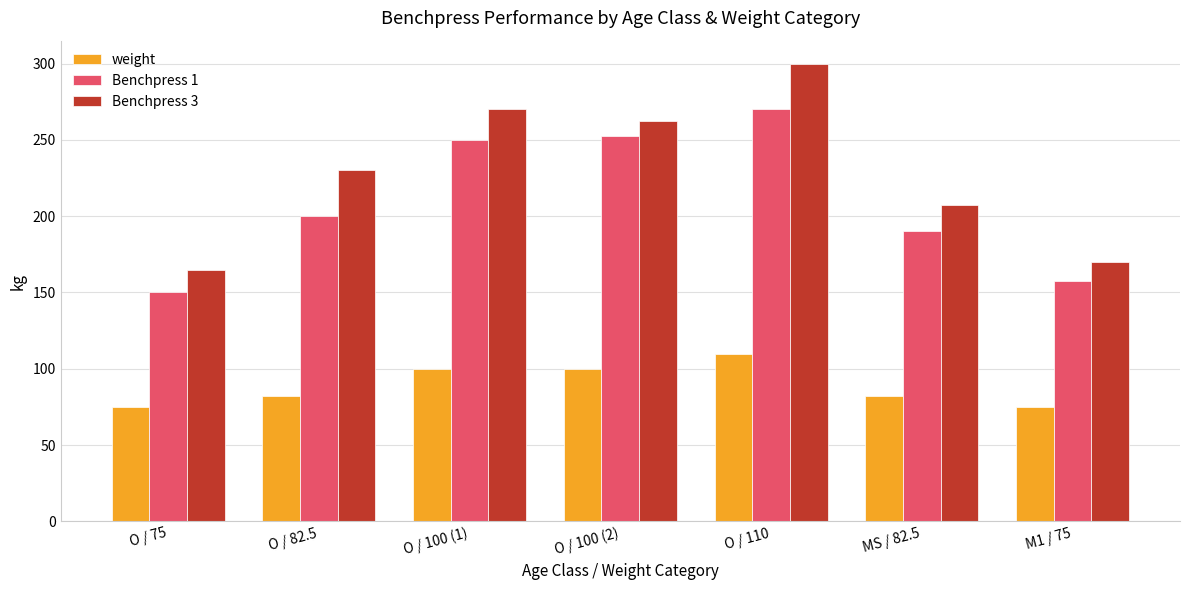

How many data points in Benchpress 3 are less than 230?

3